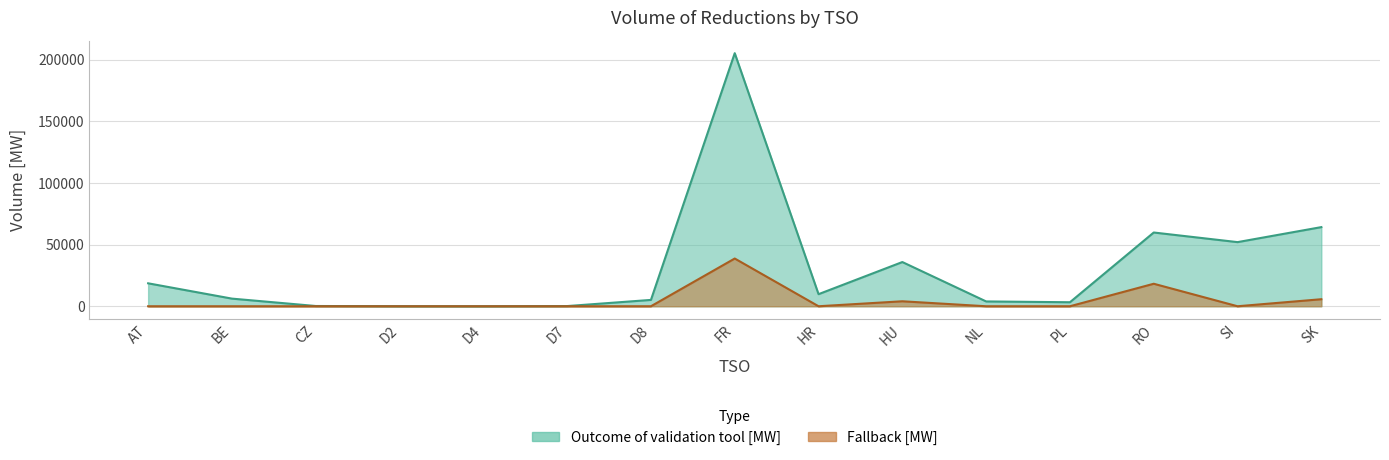

Between D8 and SK, which series saw the biggest shift?

Volume of reductions applied as outcome of individual validation tool [MW]